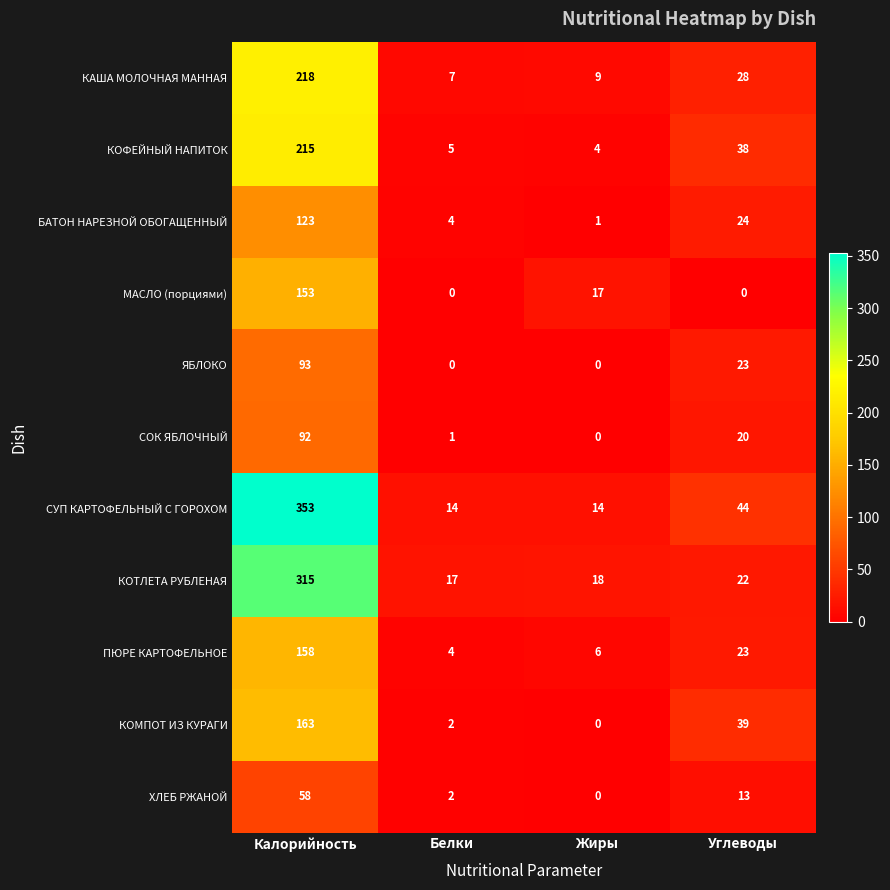

Count the number of data series in this chart.

11